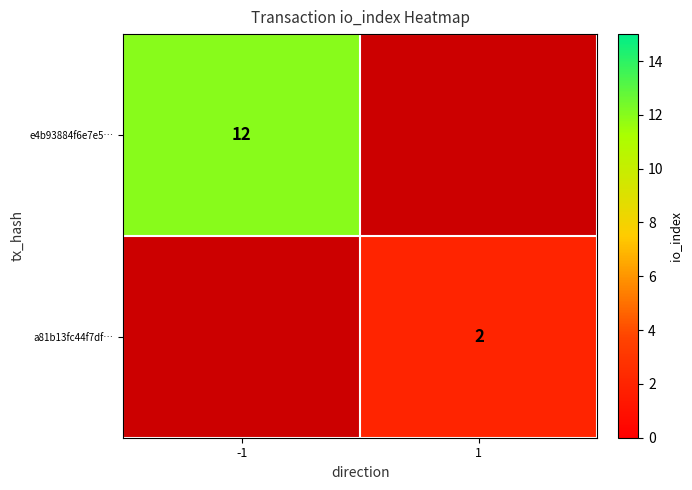

What is the smallest value displayed?

2.0